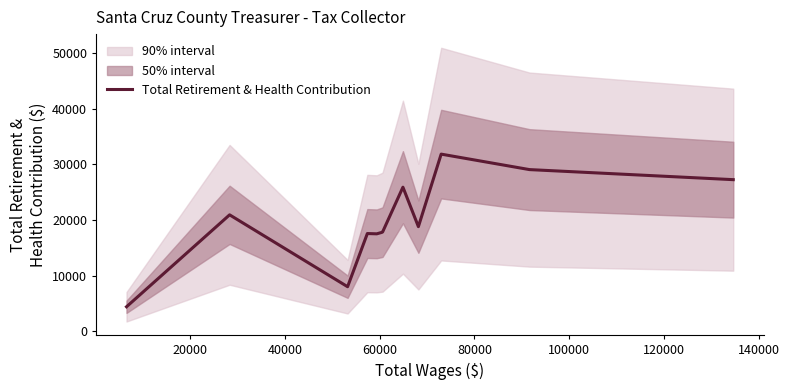

Reading left to right, what are all the values shown in this chart?

4417	20940	8021	17579	17527	17778	17849	25911	18818	31852	29072	27263